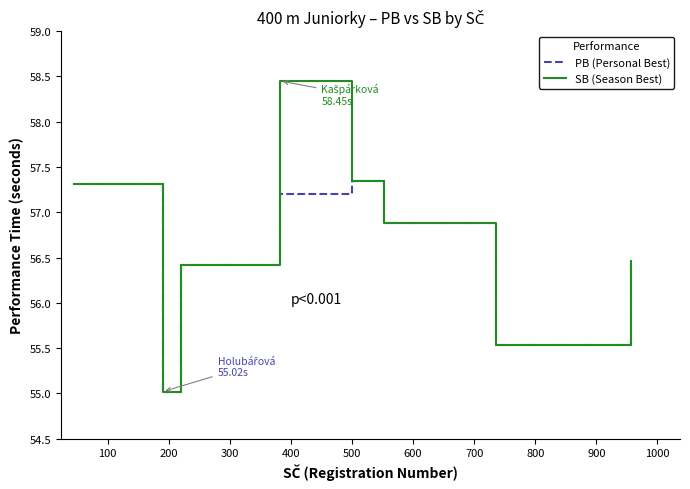

What is the smallest value displayed?

55.0